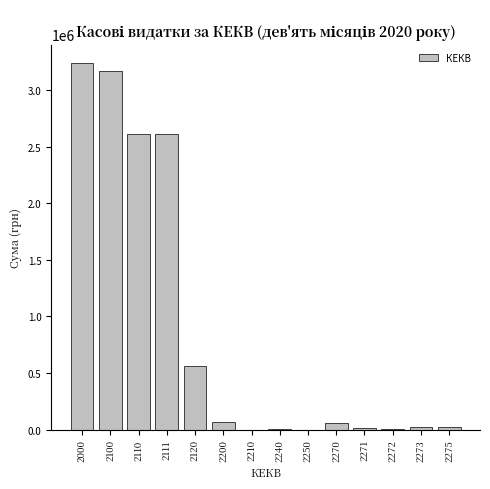

What is the sum of all values?

12391258.3